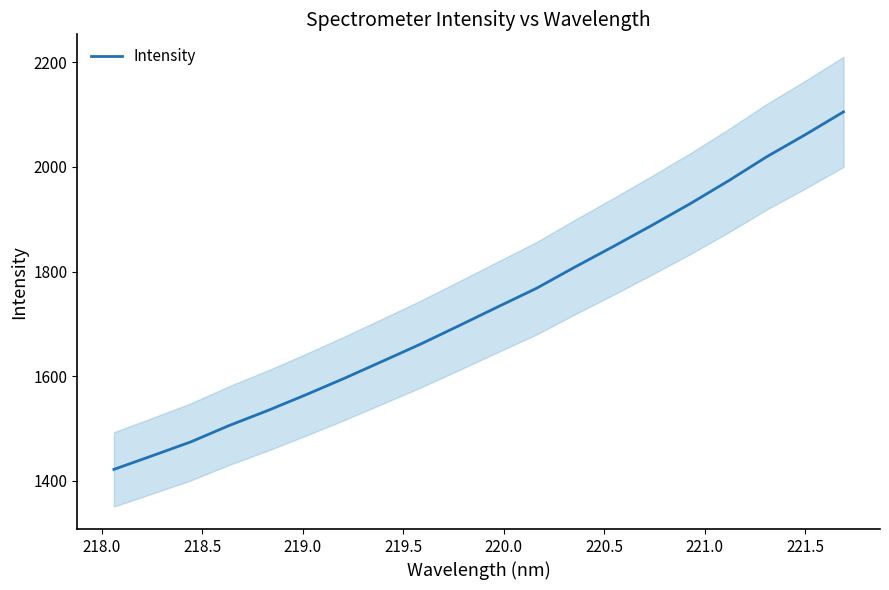

What is the maximum value for Intensity?

2105.4